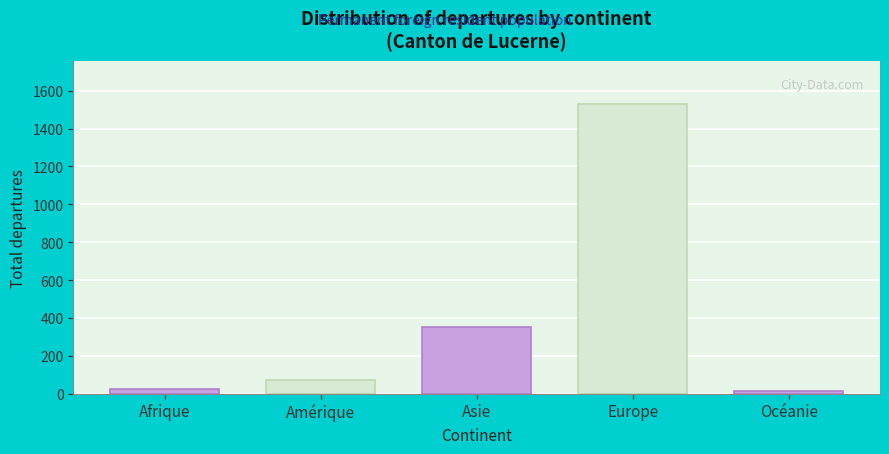

Reading left to right, list all the values displayed in this chart.

26	73	354	1528	14